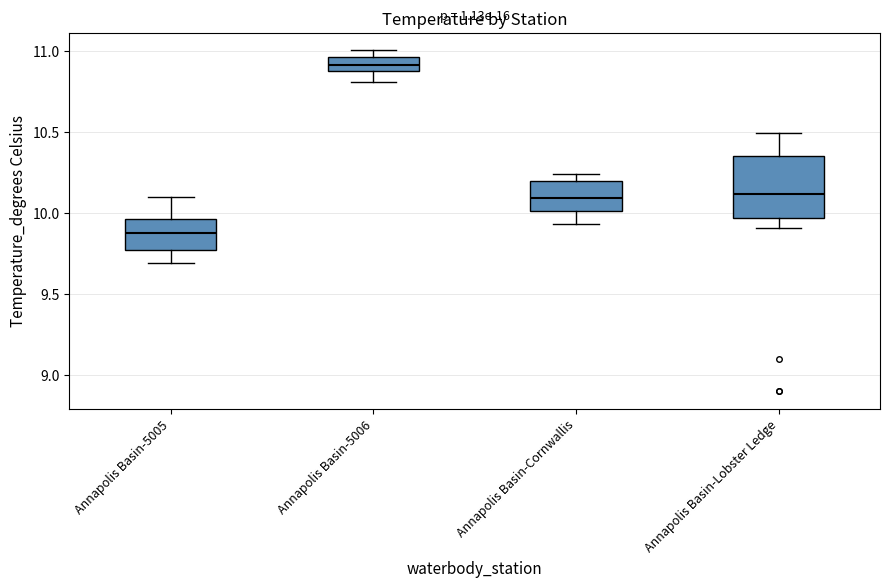

Where is the upper edge of the box for Annapolis Basin-Lobster Ledge on the y-axis? The values are not printed on the chart, so give them approximately, as read against the axis.

10.35